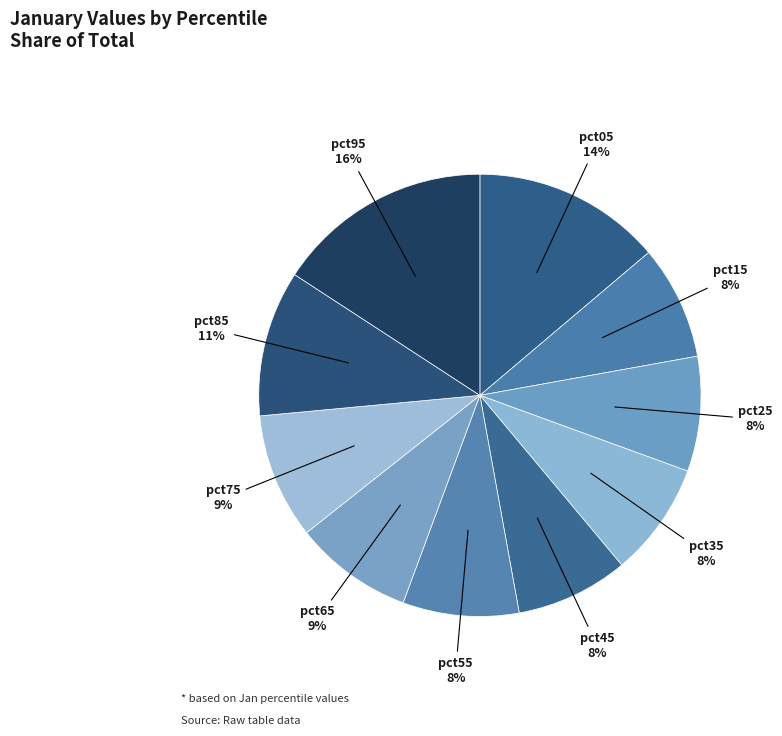

Is there a majority slice in this chart?

No